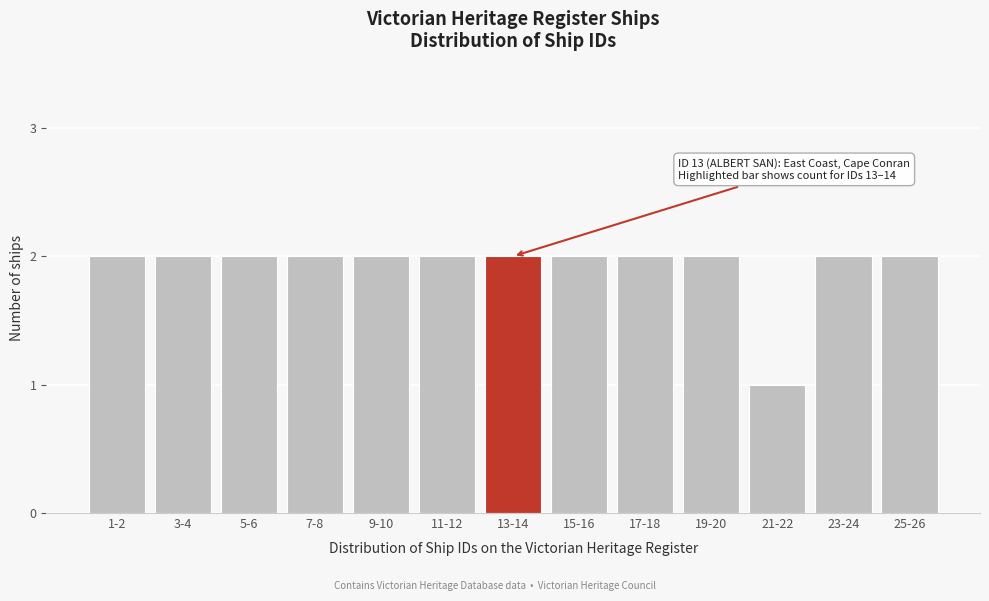

Reading left to right, what are all the values shown in this chart?

1-2=2	3-4=2	5-6=2	7-8=2	9-10=2	11-12=2	13-14=2	15-16=2	17-18=2	19-20=2	21-22=1	23-24=2	25-26=2